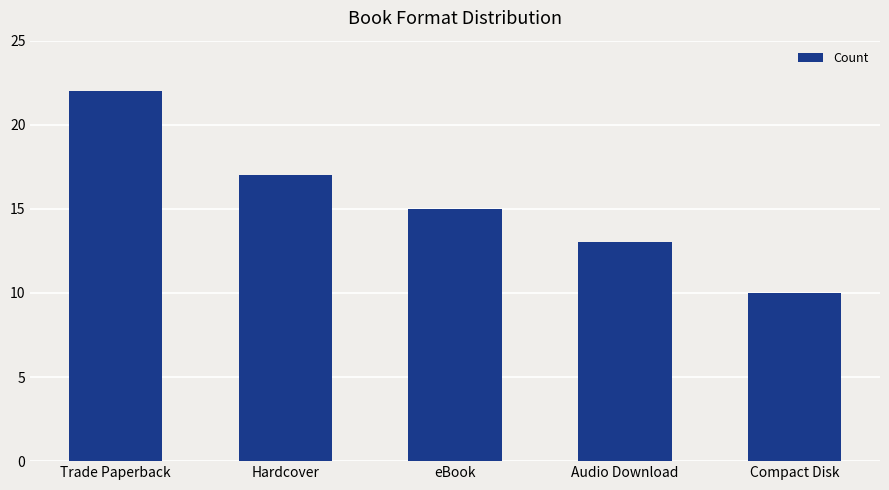

What is the label of the 5th bar from the left?

Compact Disk